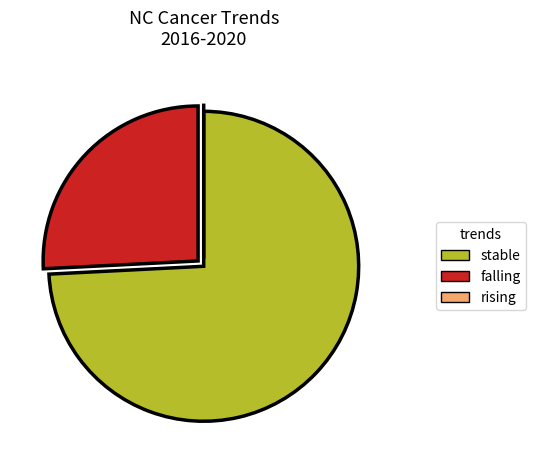

What is the largest slice in the pie chart?

stable